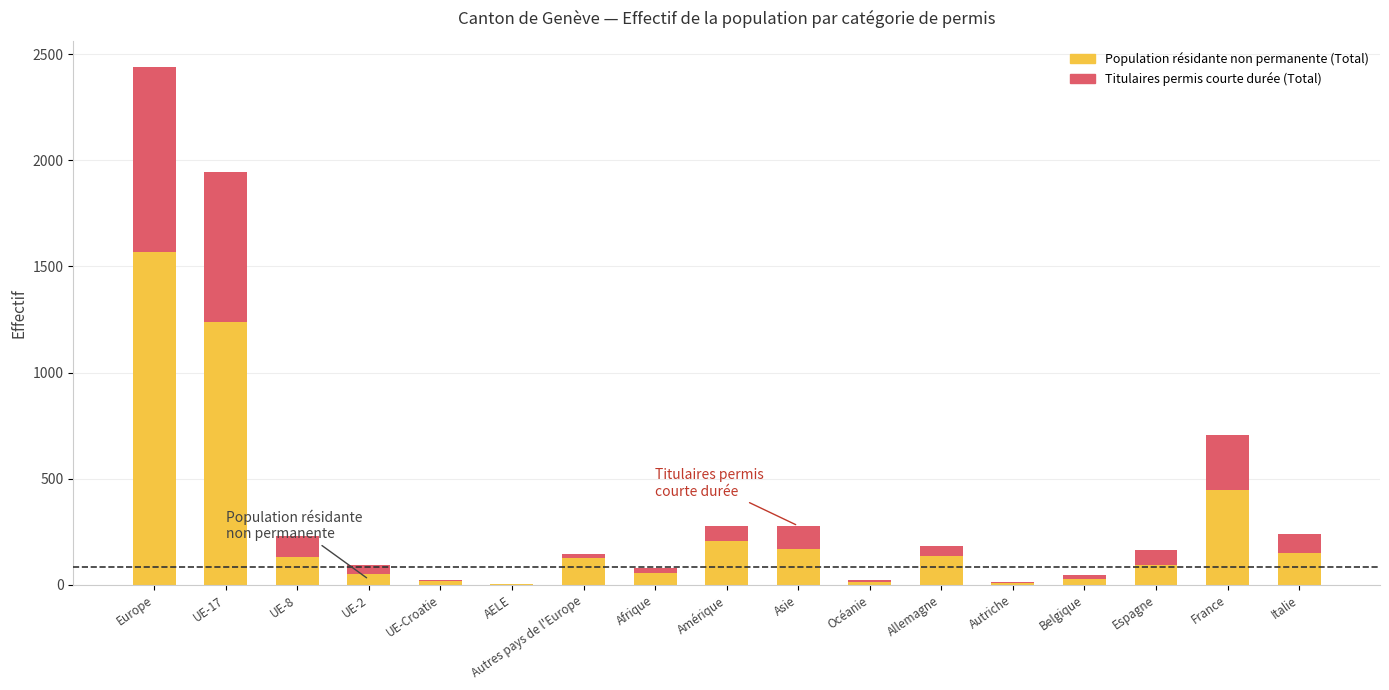

At which category is the sum across all series the highest?

Europe